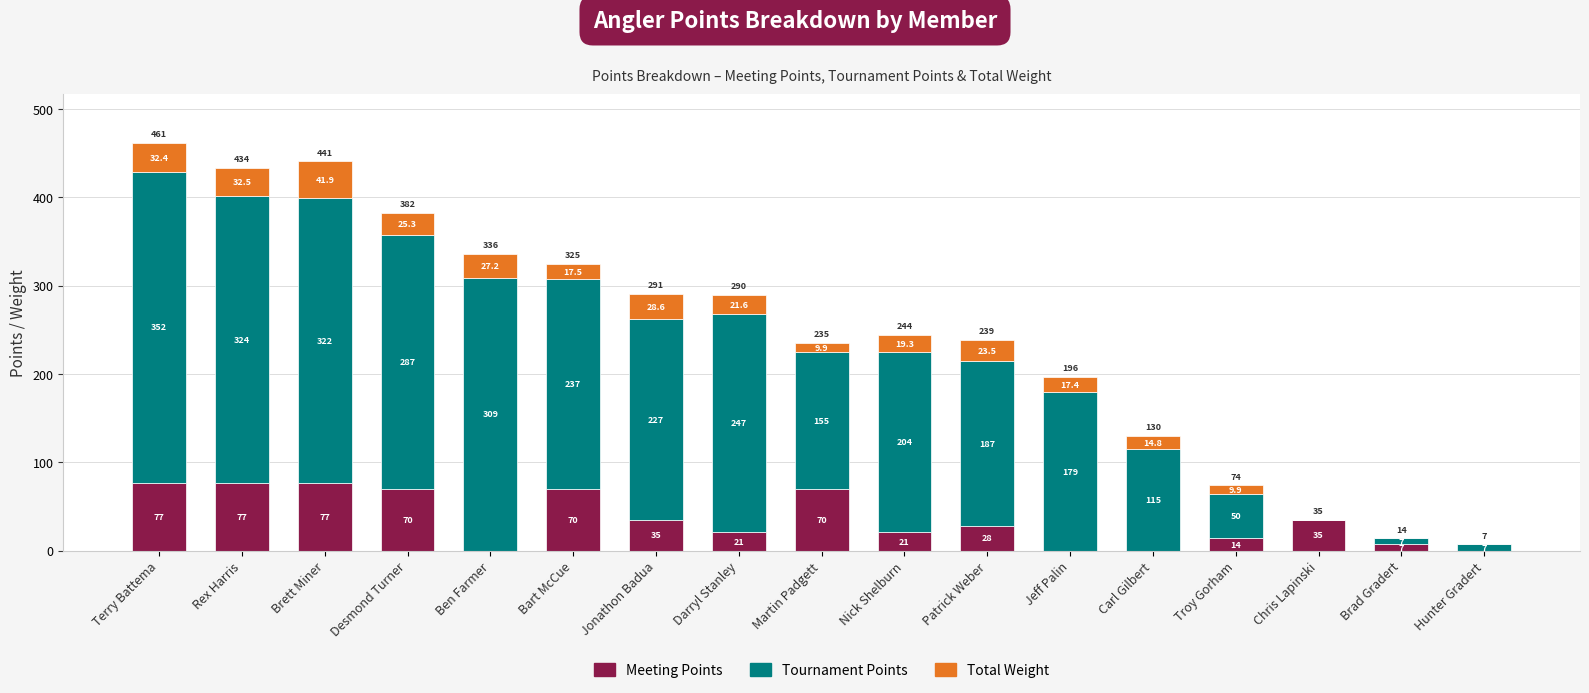

The Meeting Points series shows 7.0 at Brad Gradert. True or false?

True